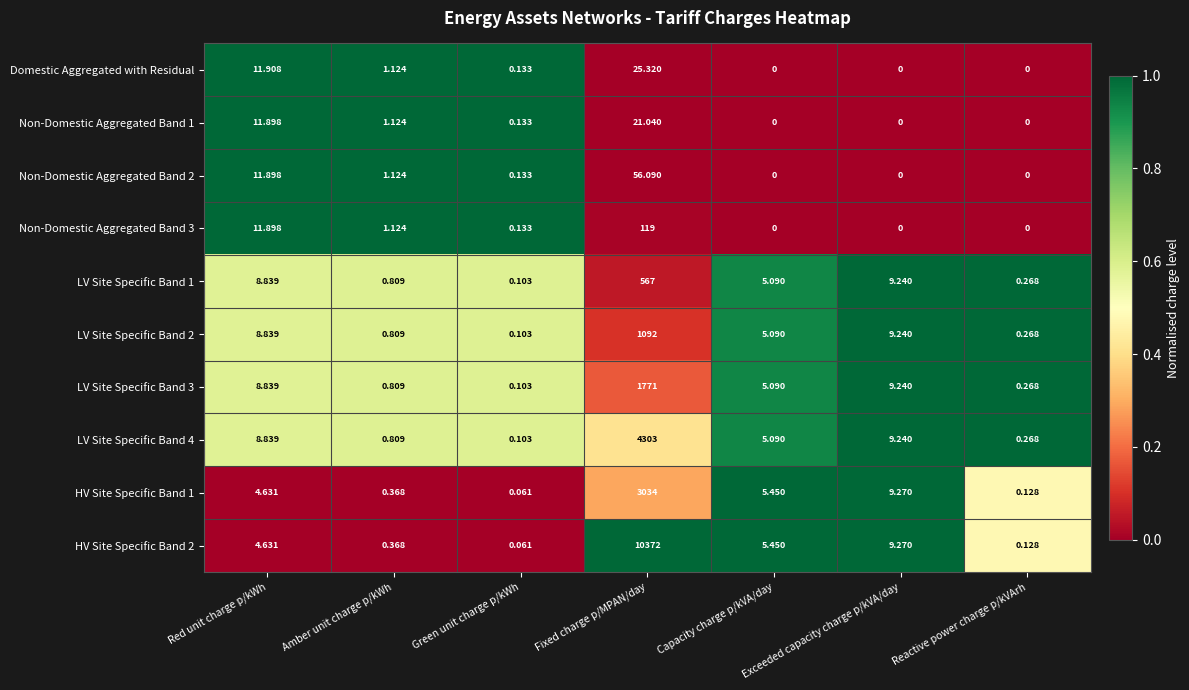

At which category does the chart reach its peak across all series?

Fixed charge p/MPAN/day